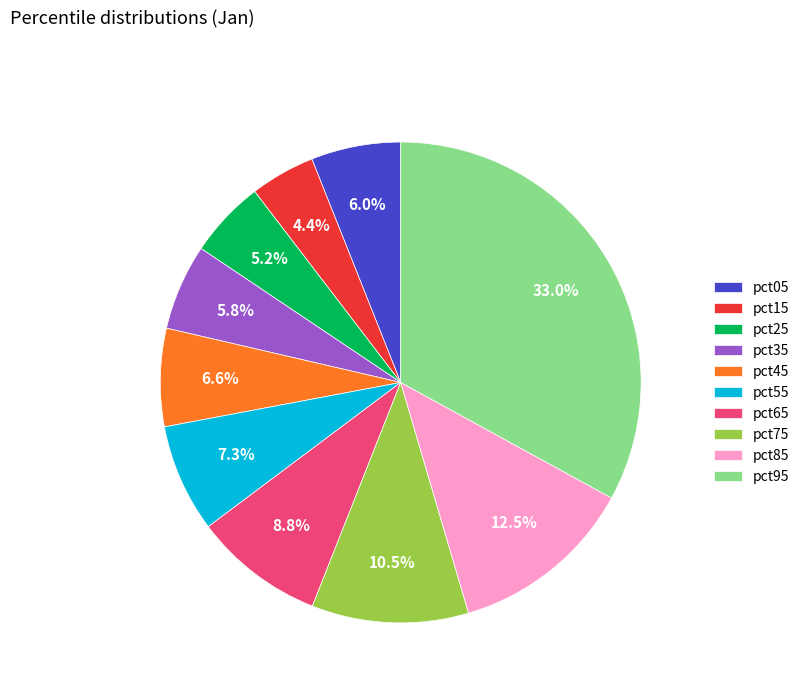

True or false: pct35 accounts for 6% of the total.

True